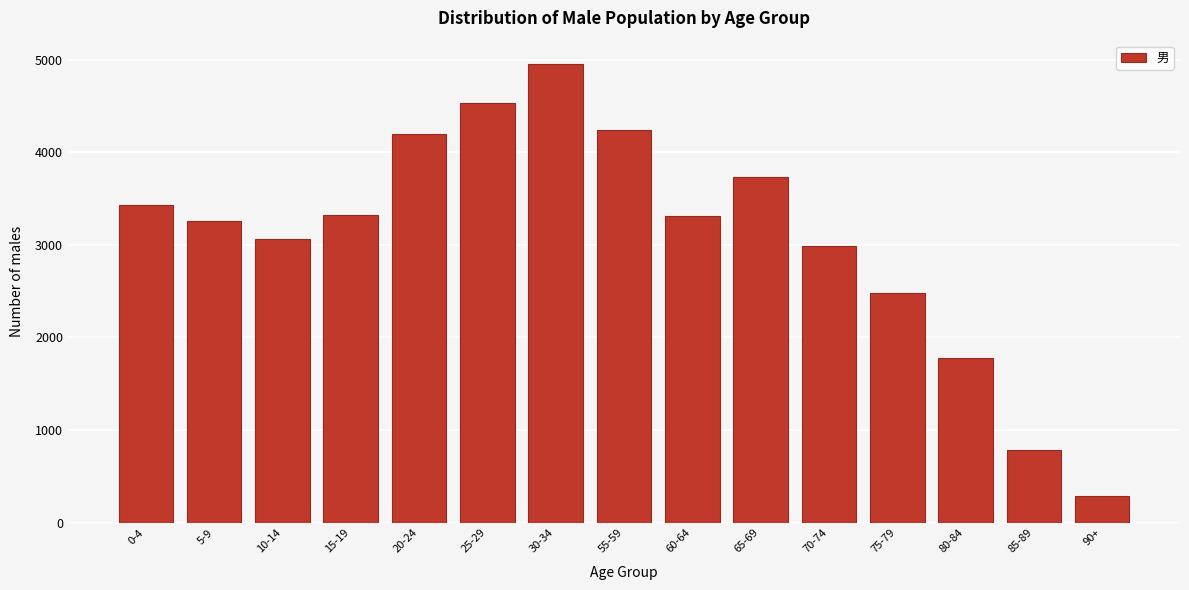

What is the sum of the values at 85-89 and 70-74?

3776